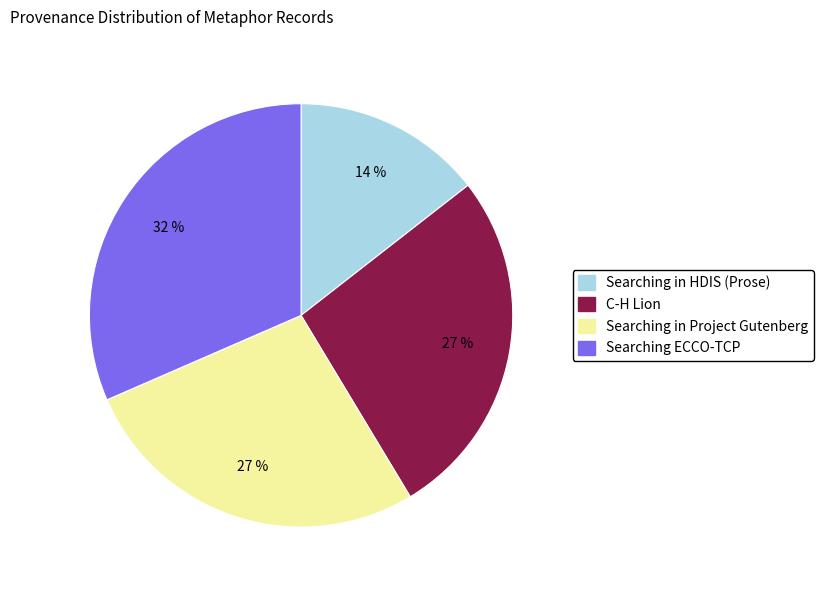

To the nearest percent, what is the combined percentage of Searching ECCO-TCP and Searching in HDIS (Prose)?

46%